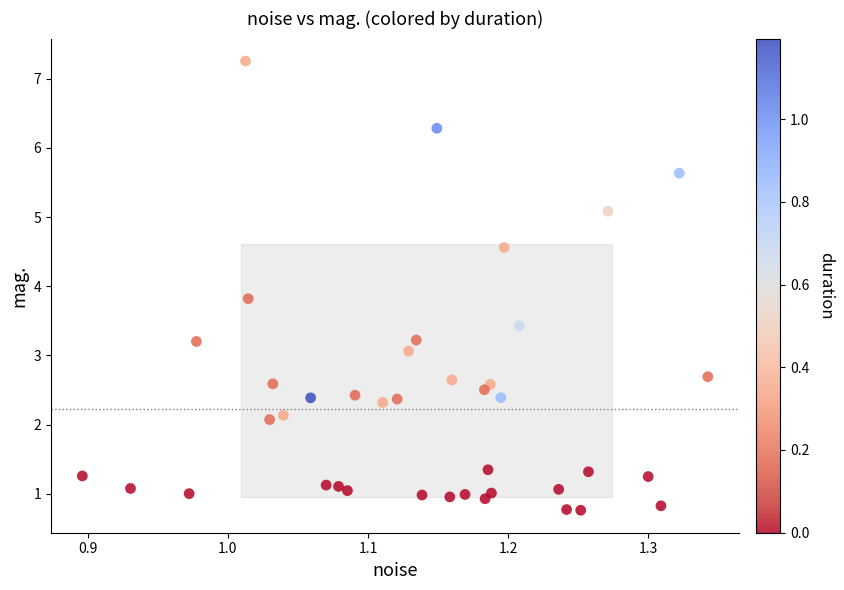

What is the range of Y values (max minus min)?

6.5